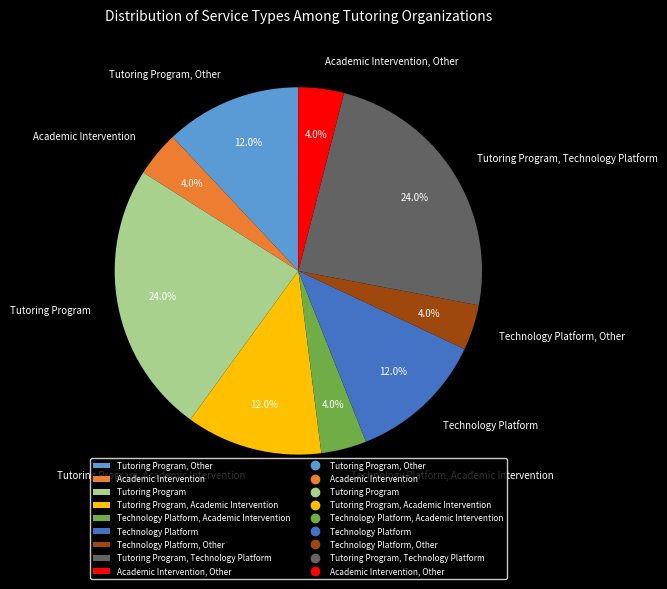

How many slices are in this pie chart?

9